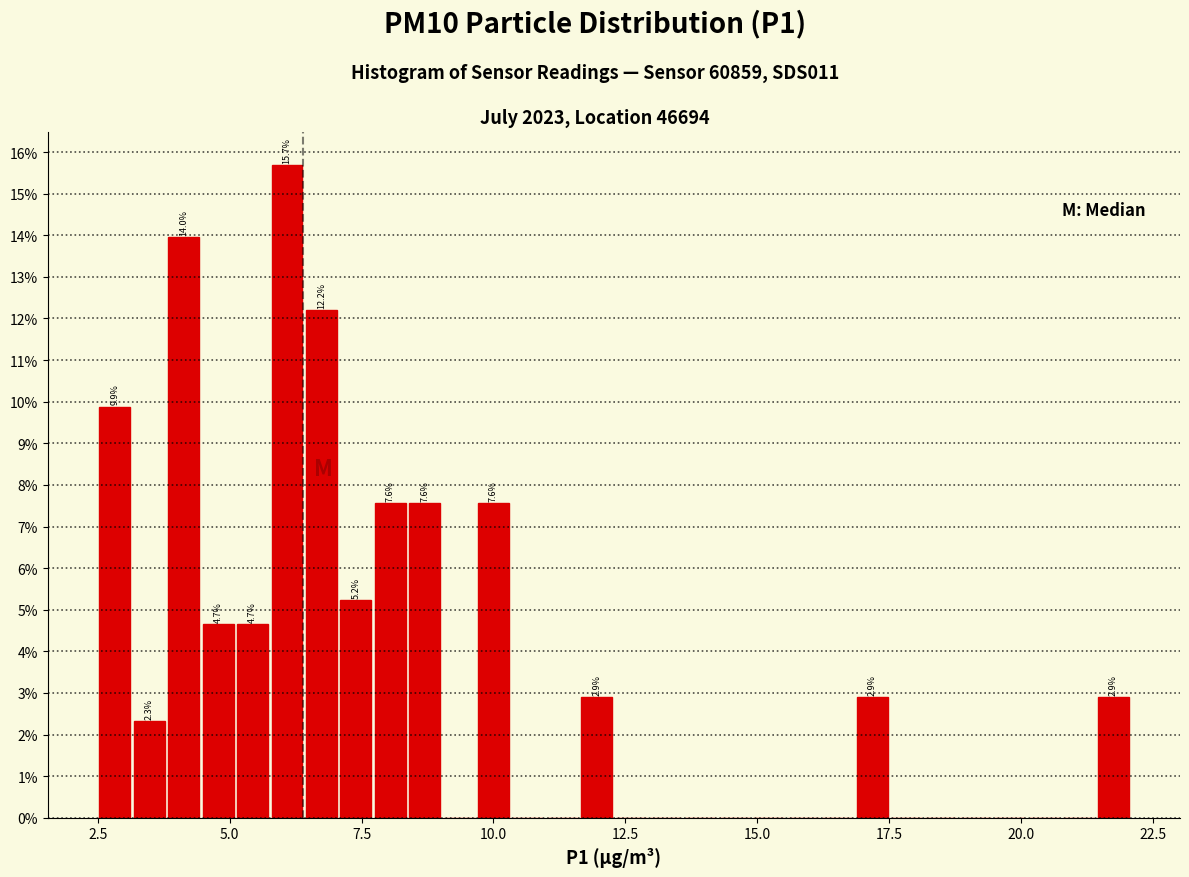

Read against the x-axis, roughly where is the centre of the tallest bar?

6.0